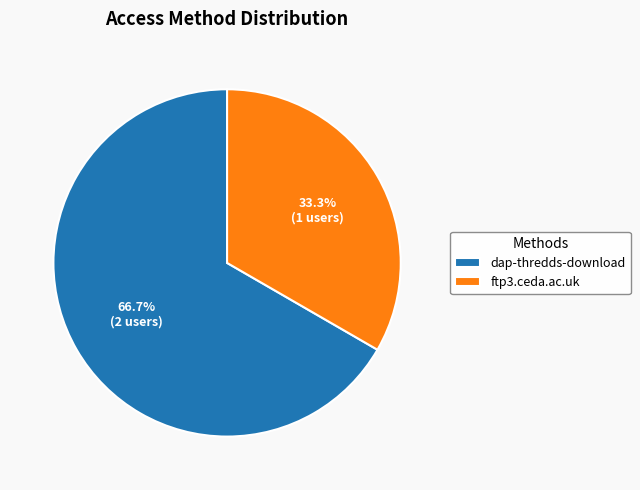

Is it true that ftp3.ceda.ac.uk is 28% of the pie?

False